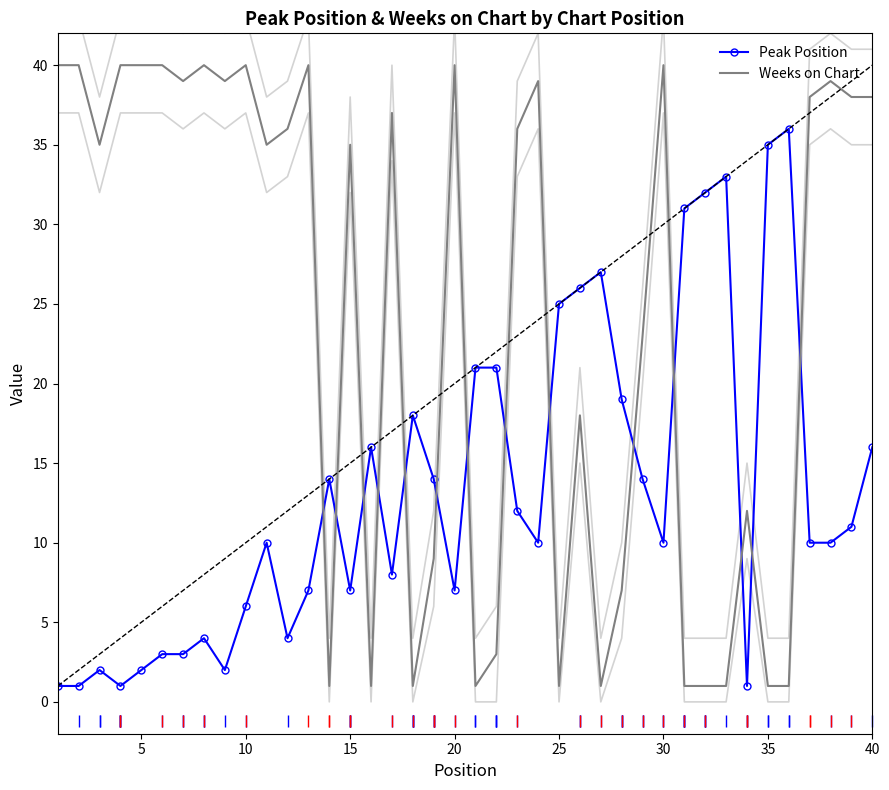

Rank the series by their average value, from highest to lowest.

Weeks on Chart, Peak Position